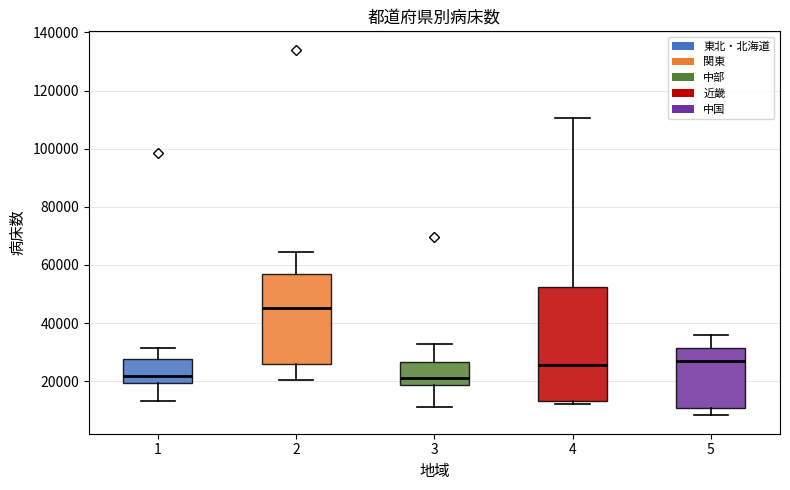

Which box's median line is the highest?

2